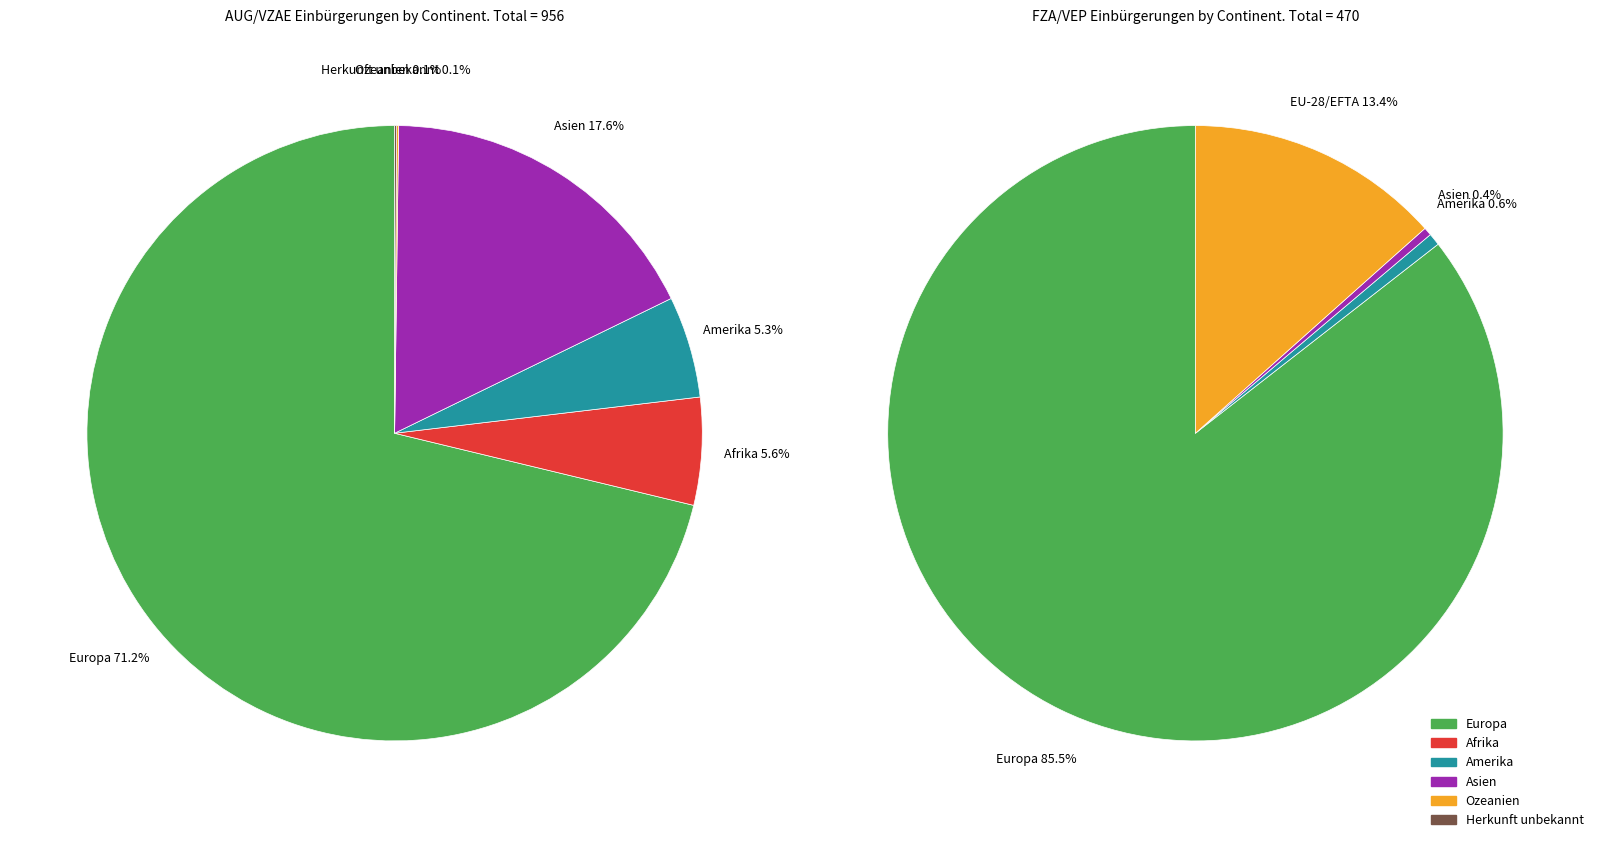

True or false: Herkunft unbekannt accounts for 0% of the total.

True